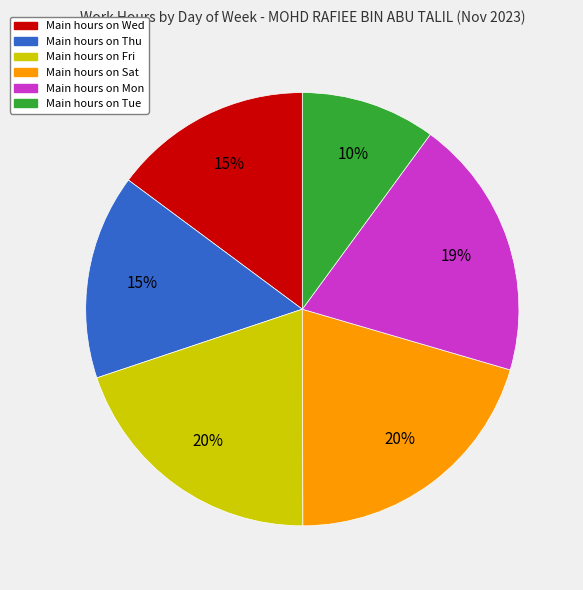

To the nearest percent, what is the difference between the largest and smallest slice percentages?

10%